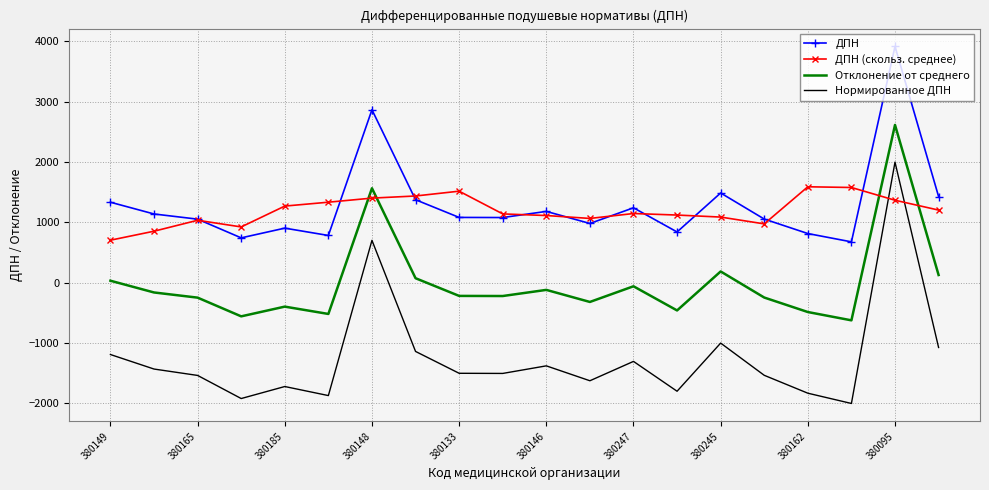

How many values in Отклонение от среднего are above zero?

6